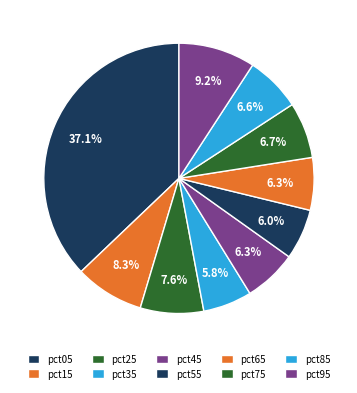

How many slices are in this pie chart?

10